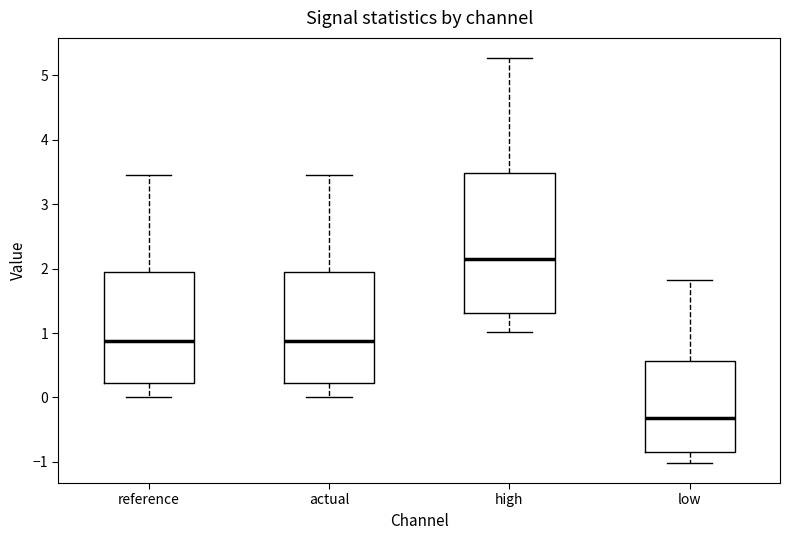

Reading left to right, transcribe this box plot: for each box, give where its median line is, the range the box spans, and where its two whiskers end, as read against the y-axis. The values are not printed on the chart, so give them approximately, as read against the axis.

reference: median 0.9, box 0.2 to 1.9, whiskers 0.0 to 3.5
actual: median 0.9, box 0.2 to 1.9, whiskers 0.0 to 3.5
high: median 2.1, box 1.3 to 3.5, whiskers 1.0 to 5.3
low: median -0.3, box -0.8 to 0.6, whiskers -1.0 to 1.8